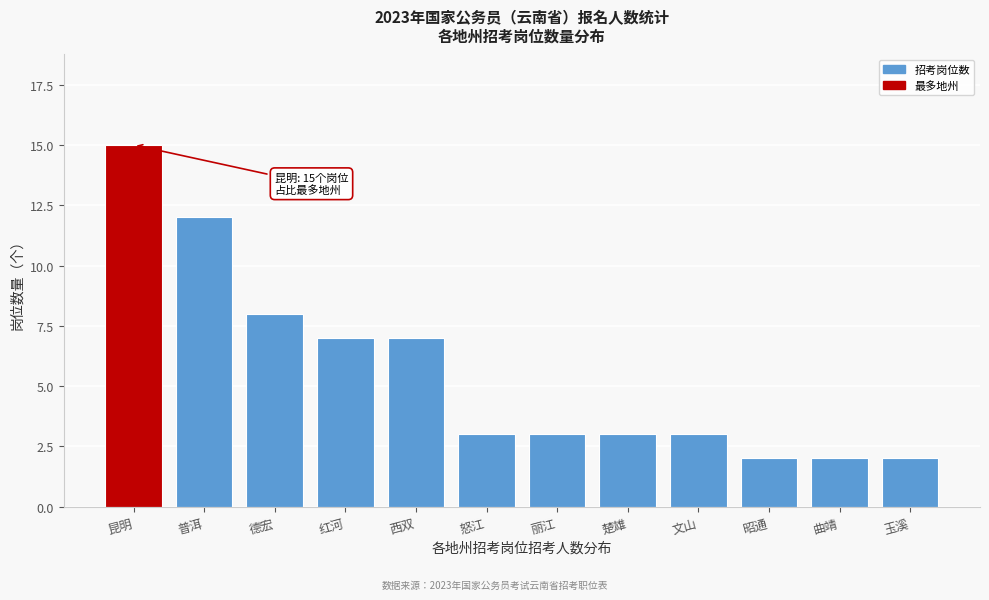

Reading left to right, transcribe all the data shown in this chart.

15	12	8	7	7	3	3	3	3	2	2	2